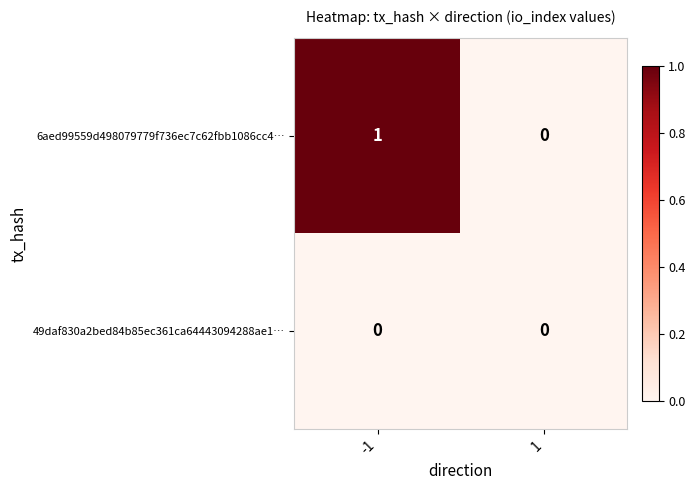

The 6aed99559d498079779f736ec7c62fbb1086cc4… series shows 0 at 1. True or false?

True